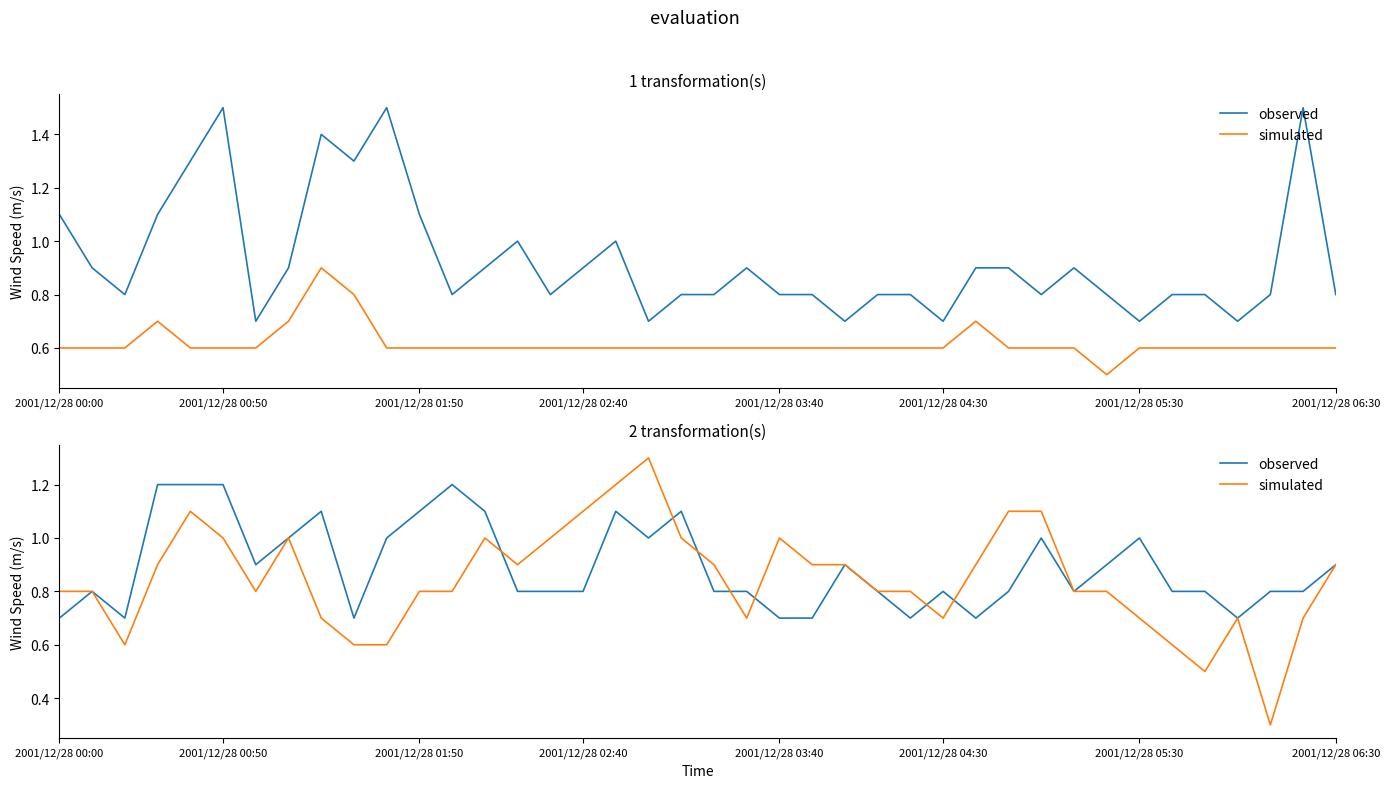

List the series in order of their overall mean, highest first.

observed, simulated